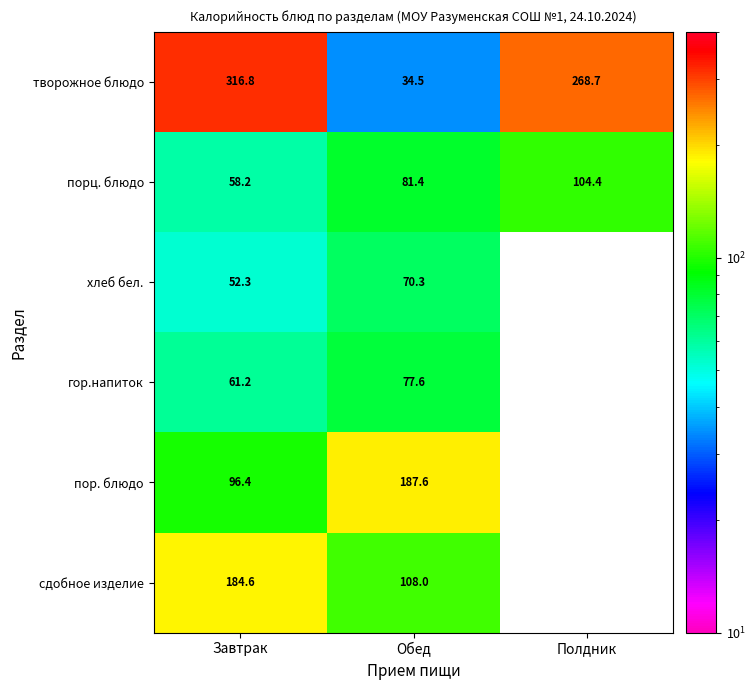

At Обед, list the series in order from smallest to largest.

творожное блюдо, хлеб бел., гор.напиток, порц. блюдо, сдобное изделие, пор. блюдо